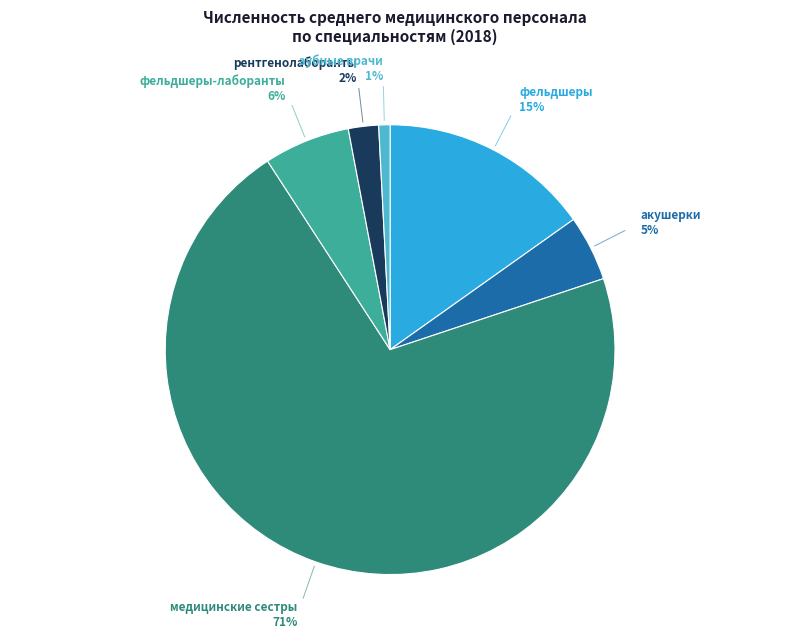

Is the sum of фельдшеры and медицинские сестры greater than half?

Yes